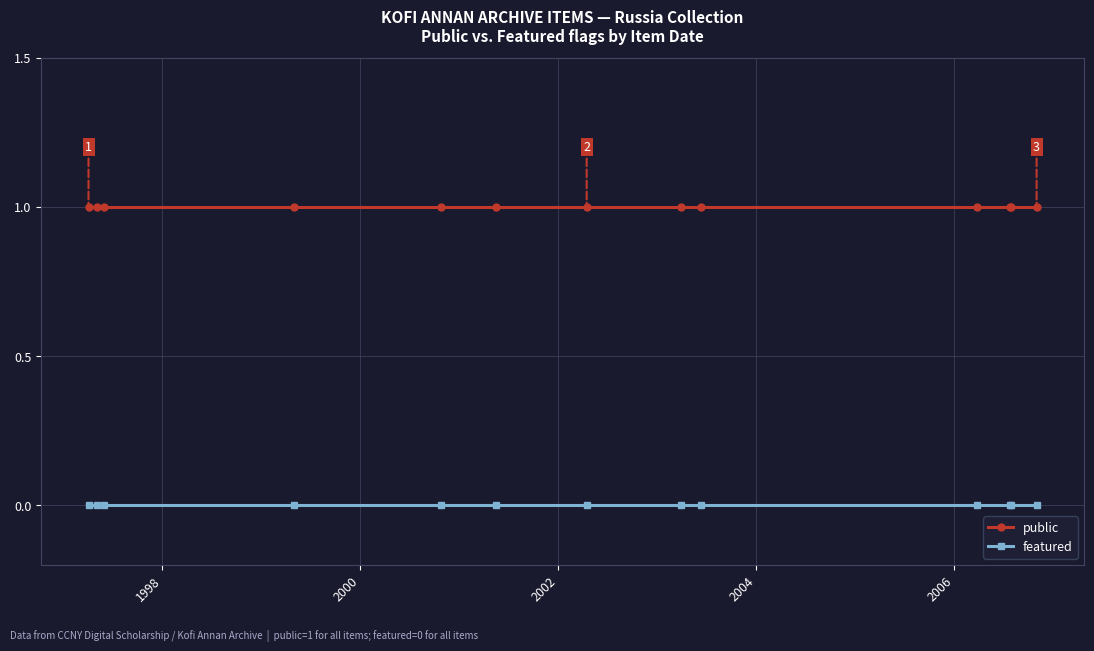

Which series has the largest total across all categories?

public